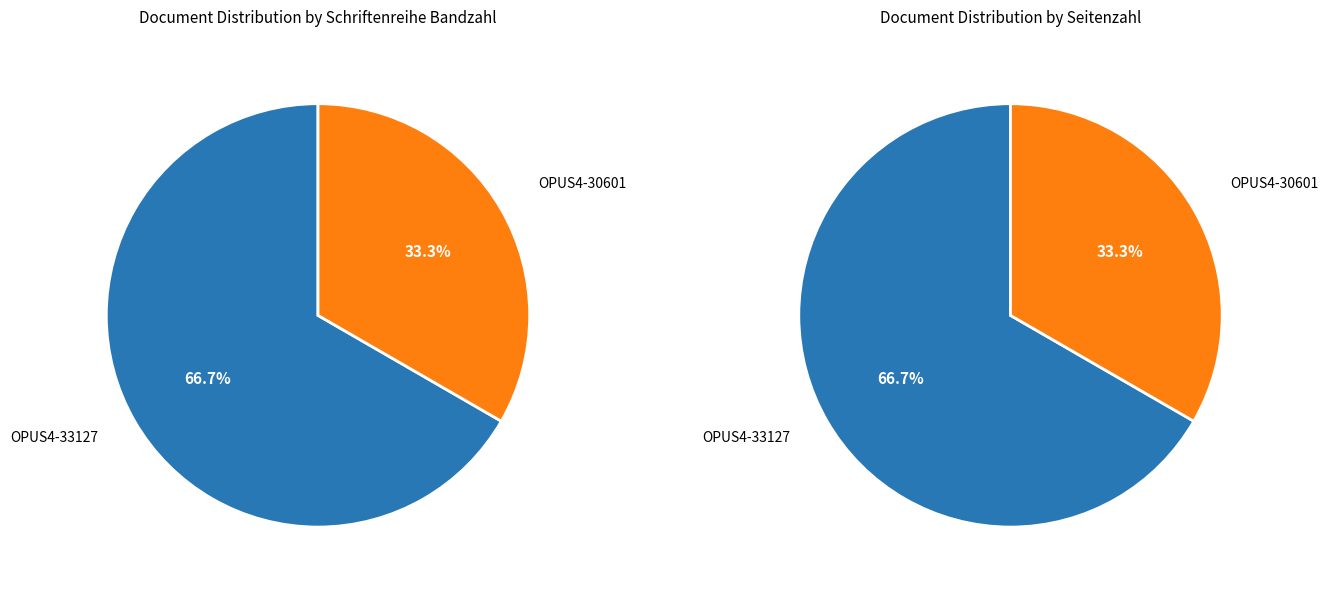

Rank the categories by value from lowest to highest.

OPUS4-30601, OPUS4-33127